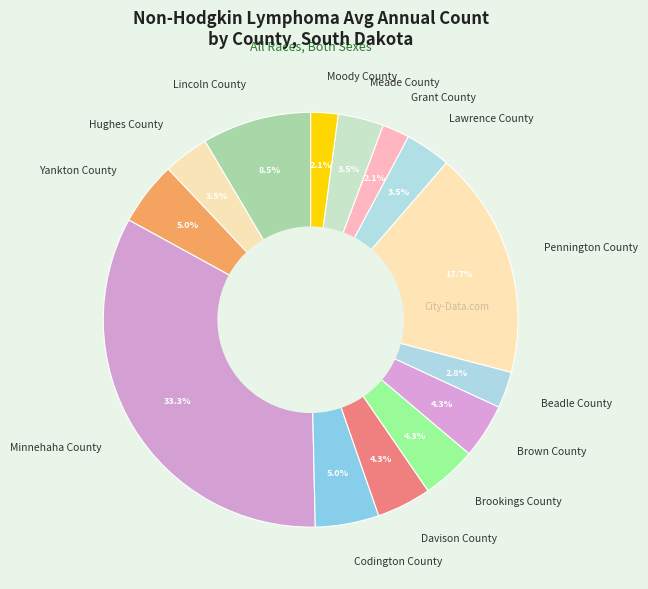

Which slice is the largest?

Minnehaha County